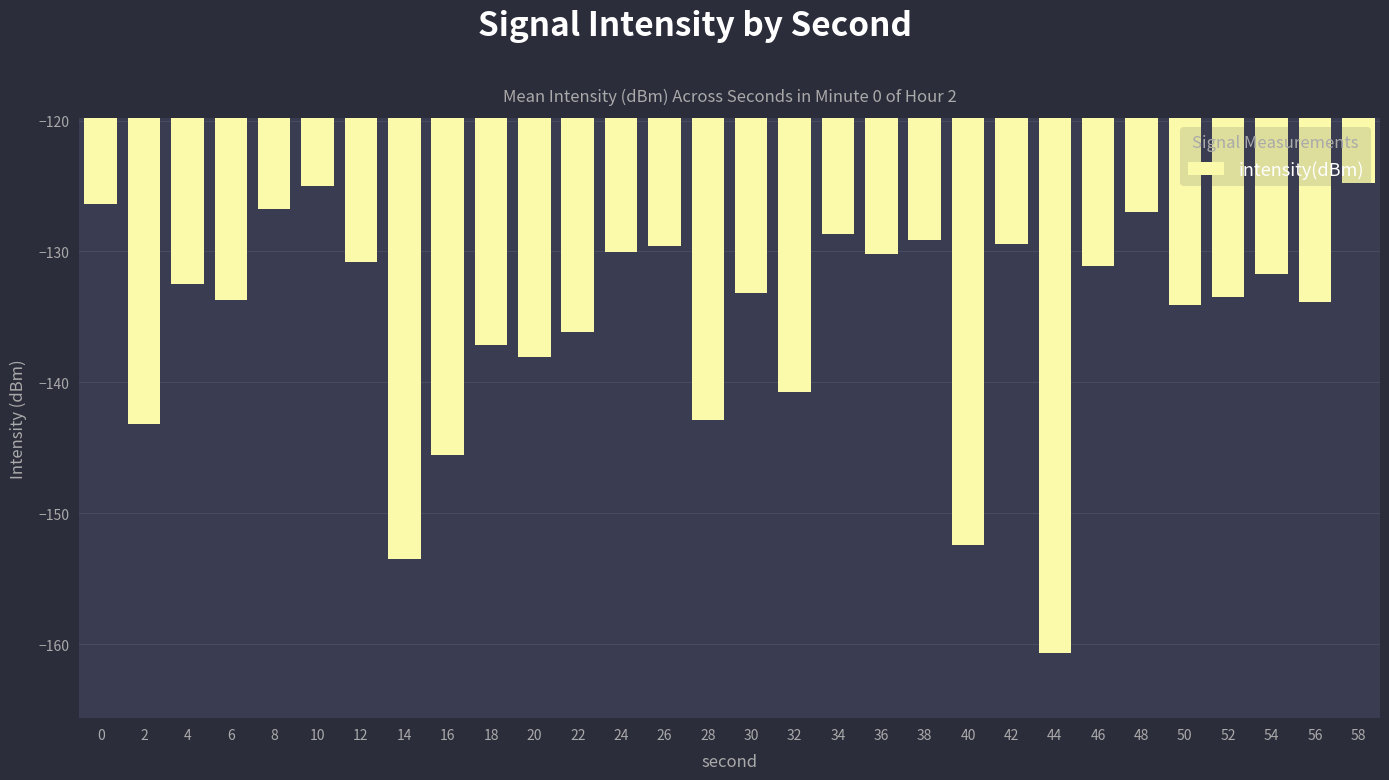

What is the average value?

-135.1